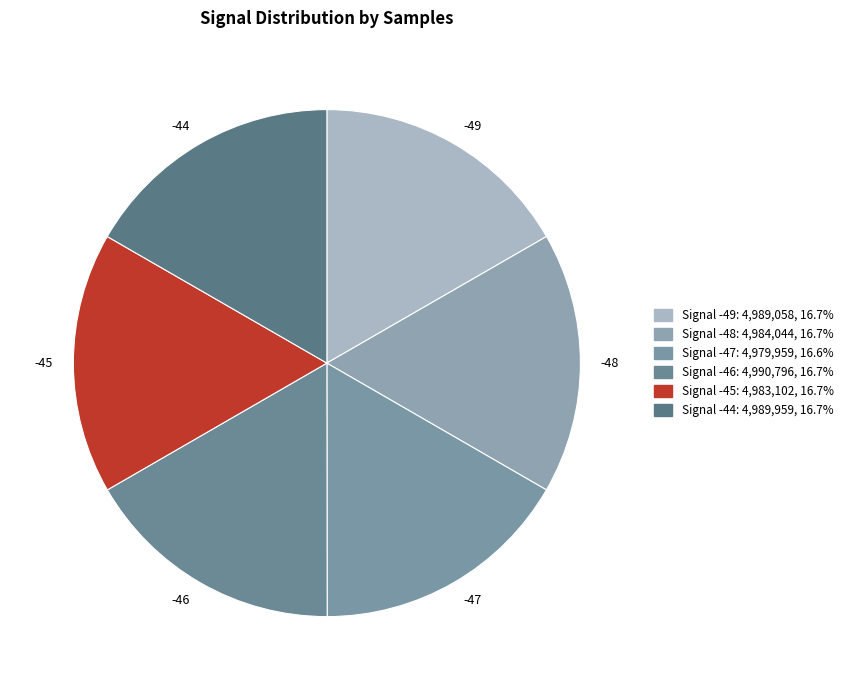

How many slices are in this pie chart?

6